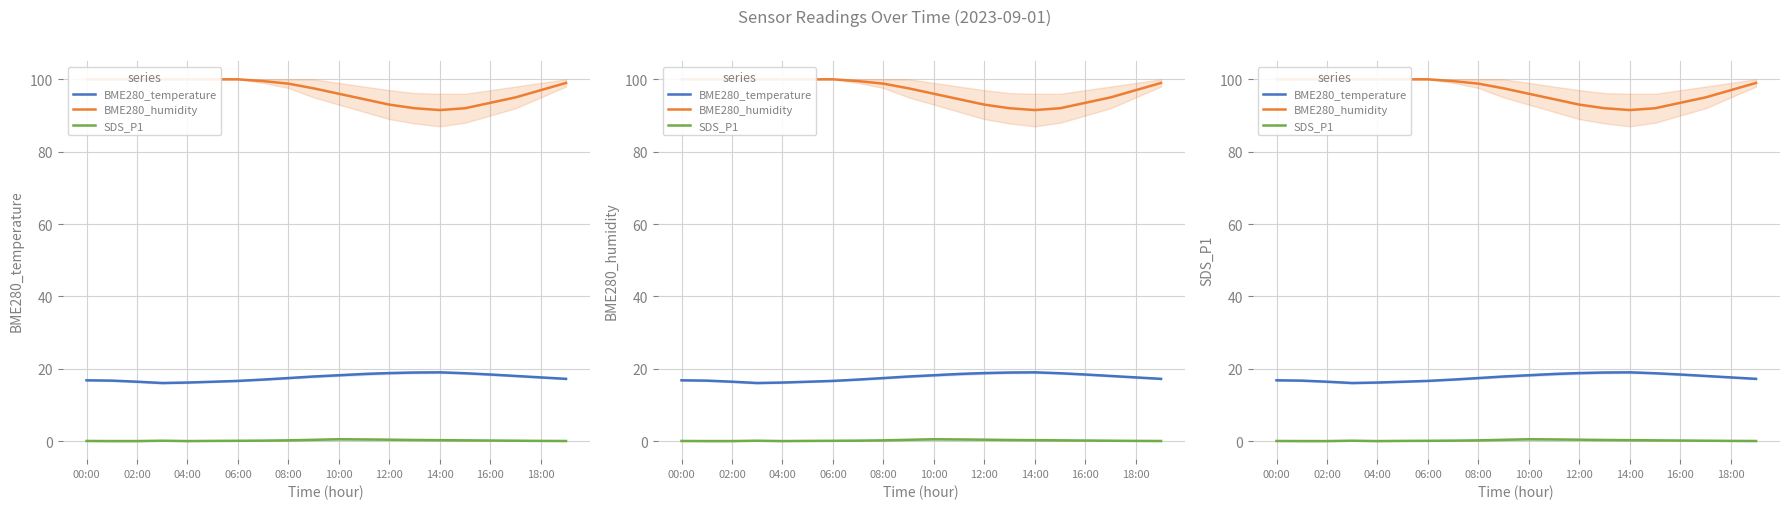

What is the difference between the maximum and minimum values in the BME280_temperature series?

2.9